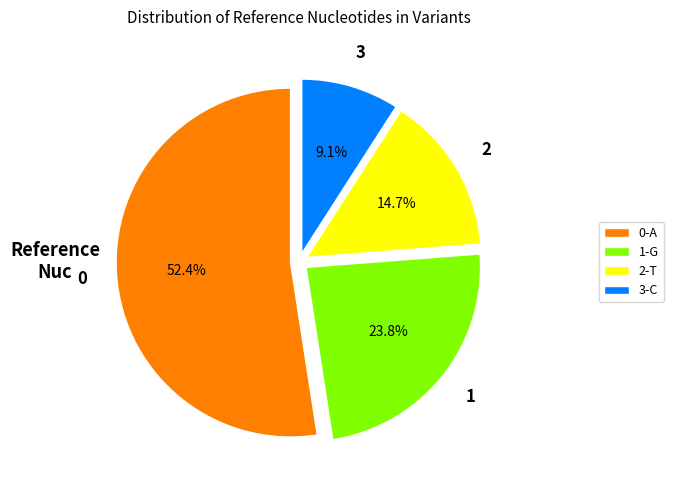

Rank the categories by value from lowest to highest.

3-C, 2-T, 1-G, 0-A